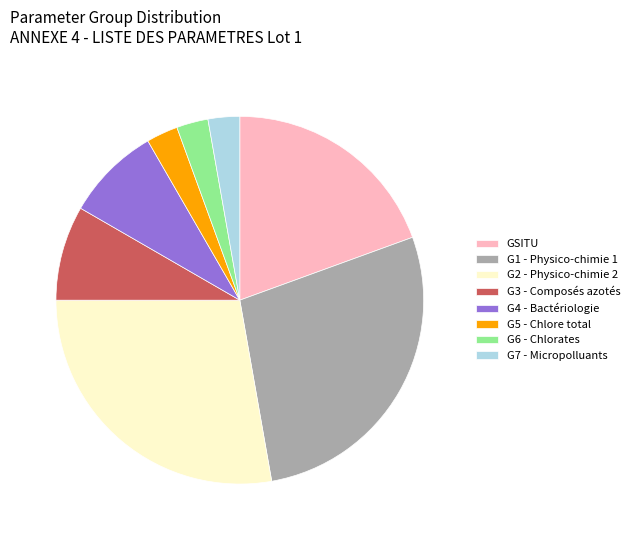

Is the sum of G1 - Physico-chimie 1 and G3 - Composés azotés greater than half?

No